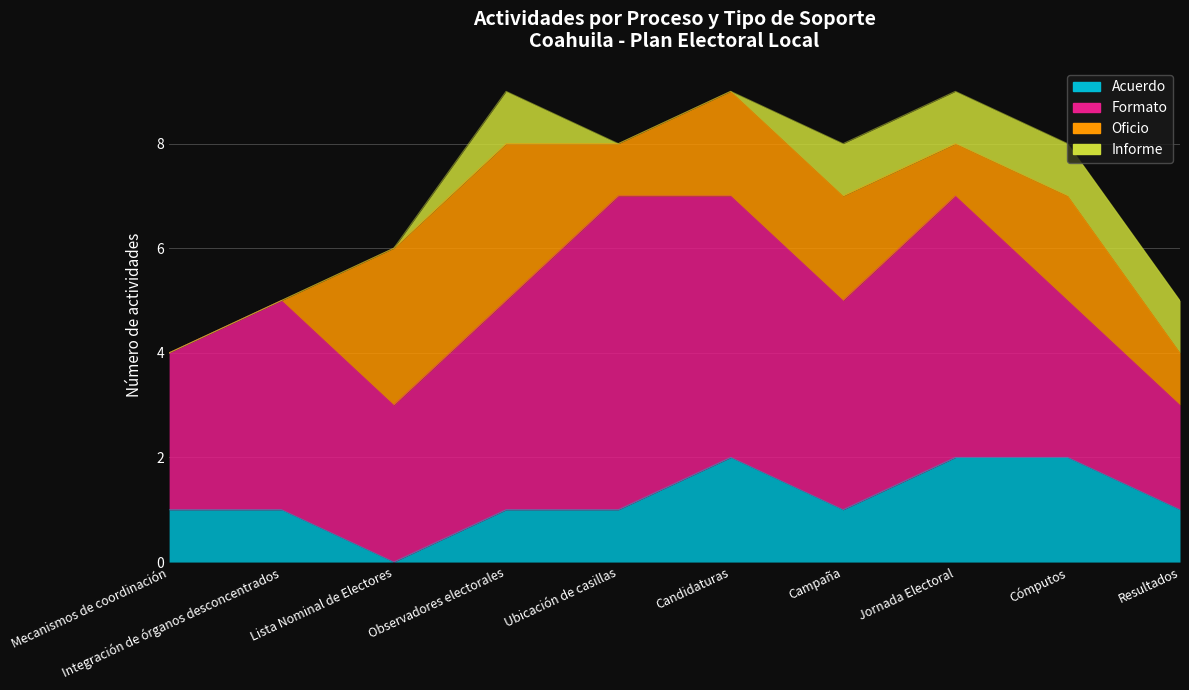

Which has a higher value, Ubicación de casillas or Cómputos?

Cómputos